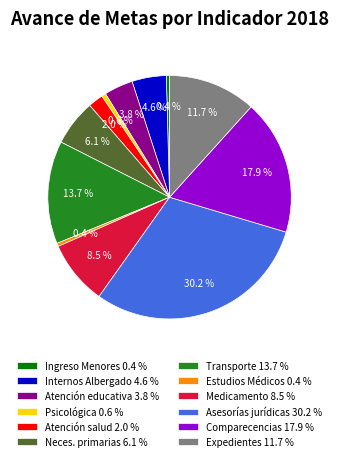

Is there any slice that represents more than half of the pie?

No